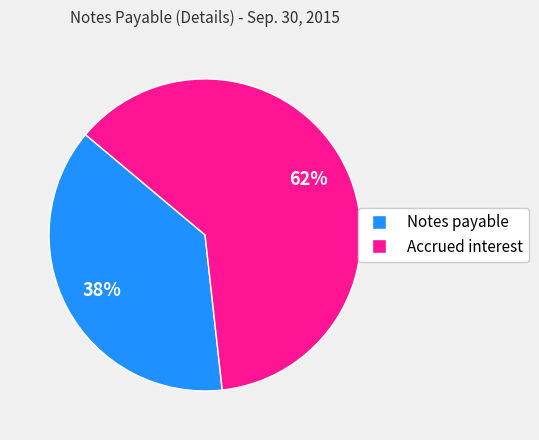

Is it true that Accrued interest is 62% of the pie?

True